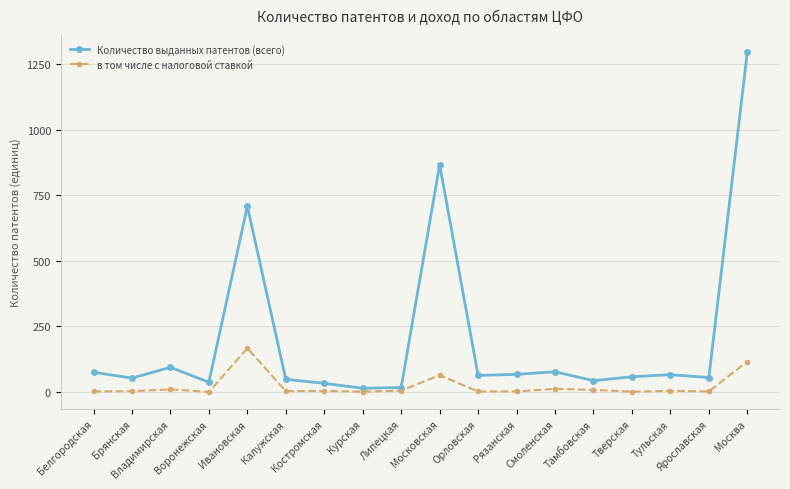

What position from the left is Липецкая?

9